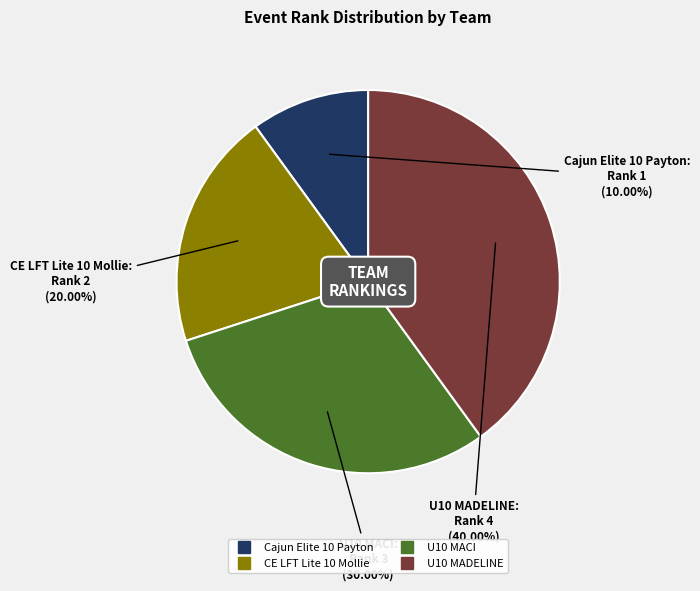

True or false: U10 MACI accounts for 30% of the total.

True